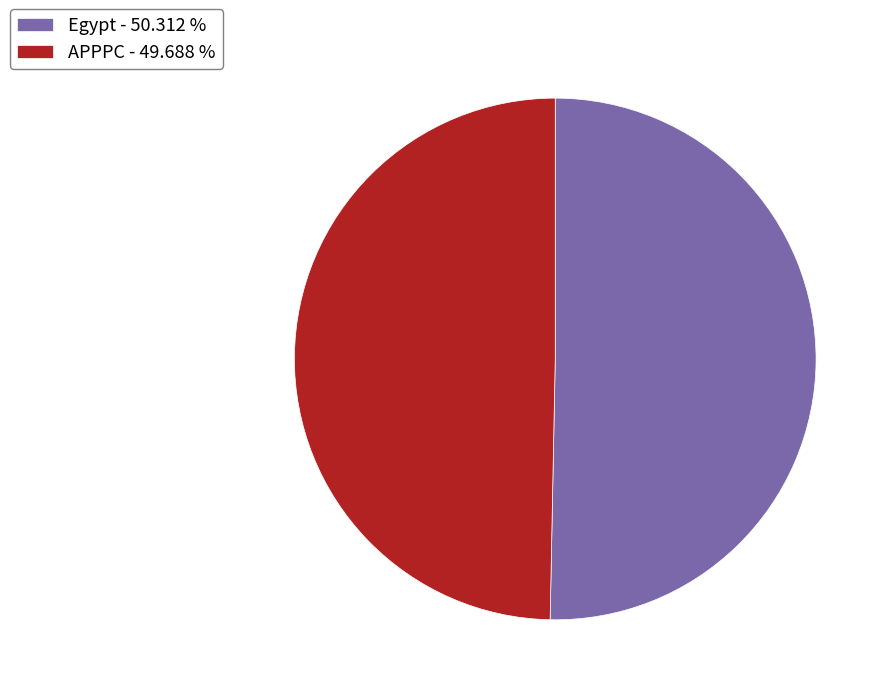

Which has a higher value, Egypt or APPPC?

Egypt